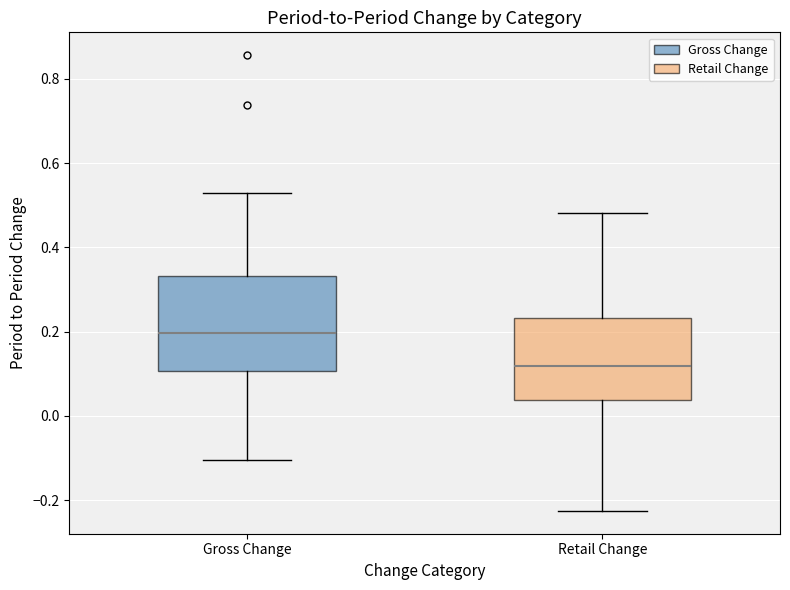

Where is the lower edge of the box for Retail Change on the y-axis? The values are not printed on the chart, so give them approximately, as read against the axis.

0.04